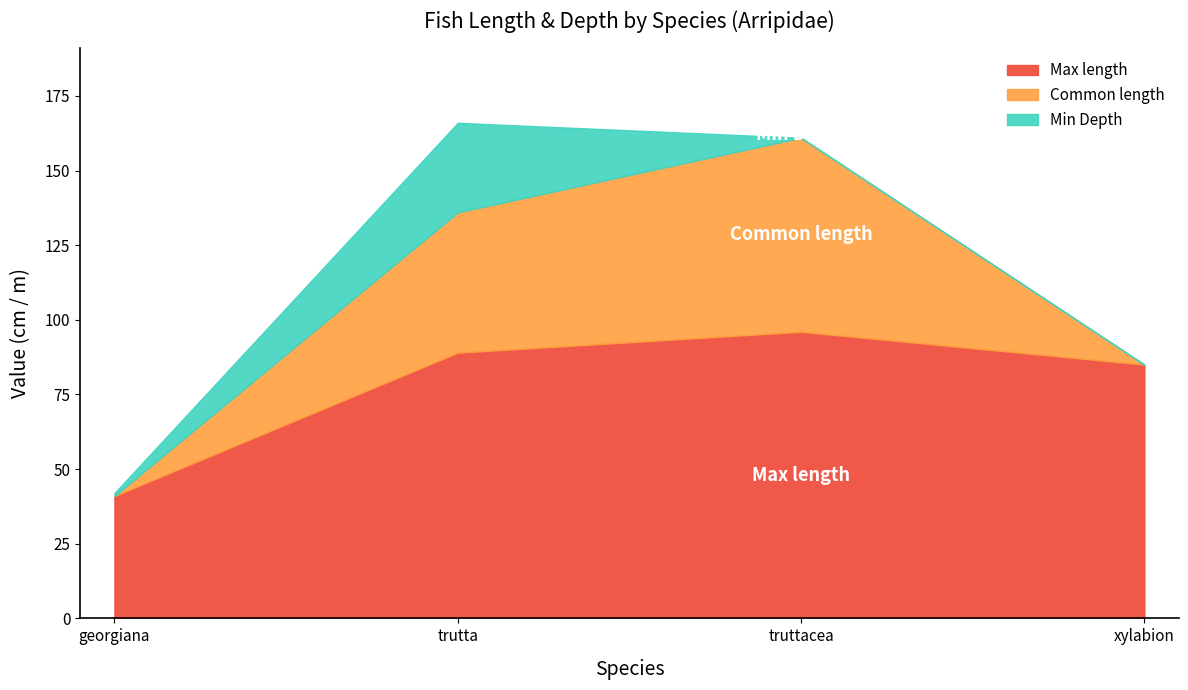

At how many categories does at least one series exceed 61?

3